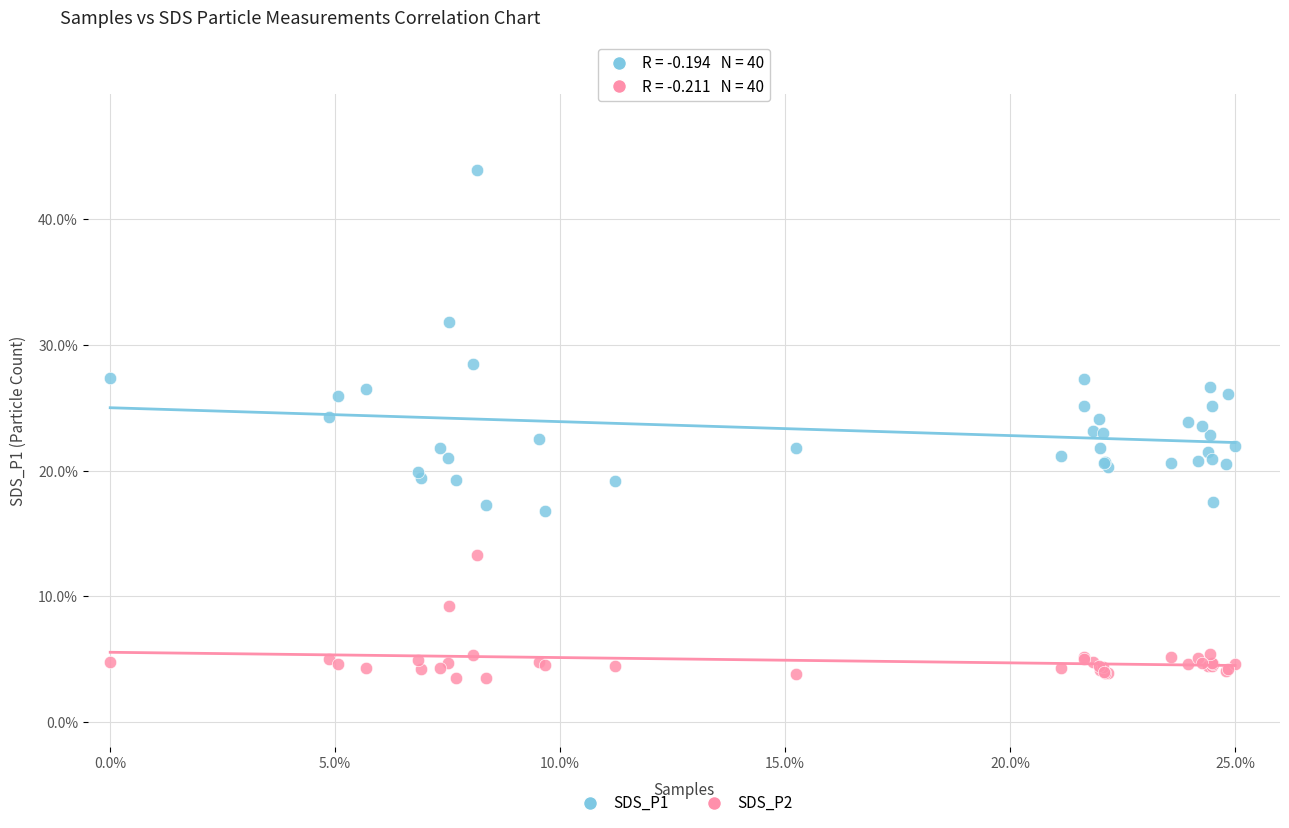

Which series reaches the minimum Y coordinate?

SDS_P2